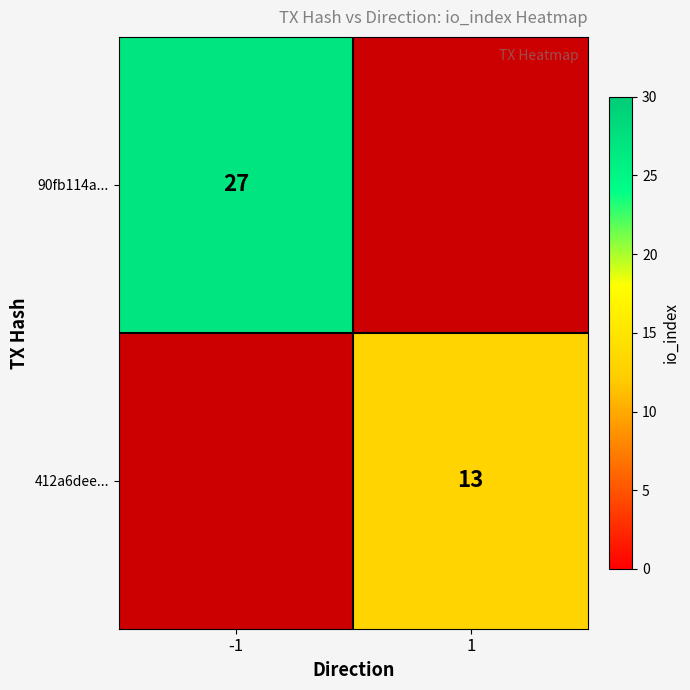

Is the value of 412a6dee... at 1 greater than the value of 90fb114a... at -1?

No